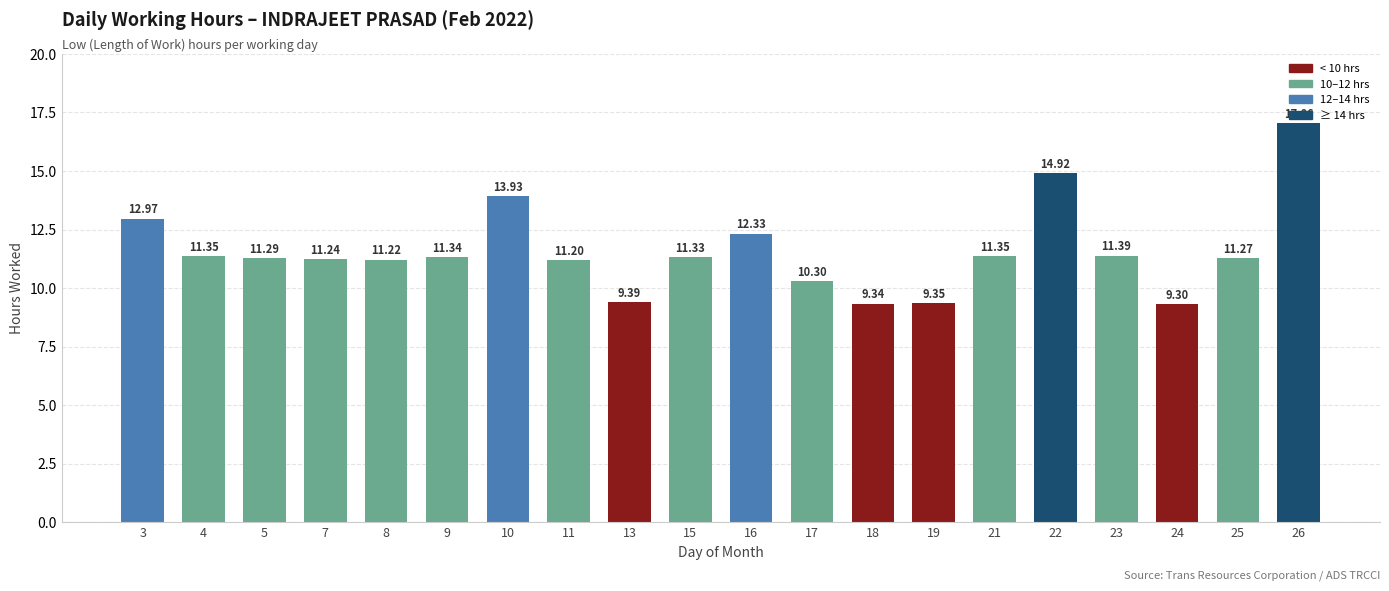

Which label corresponds to the smallest value in the chart?

24